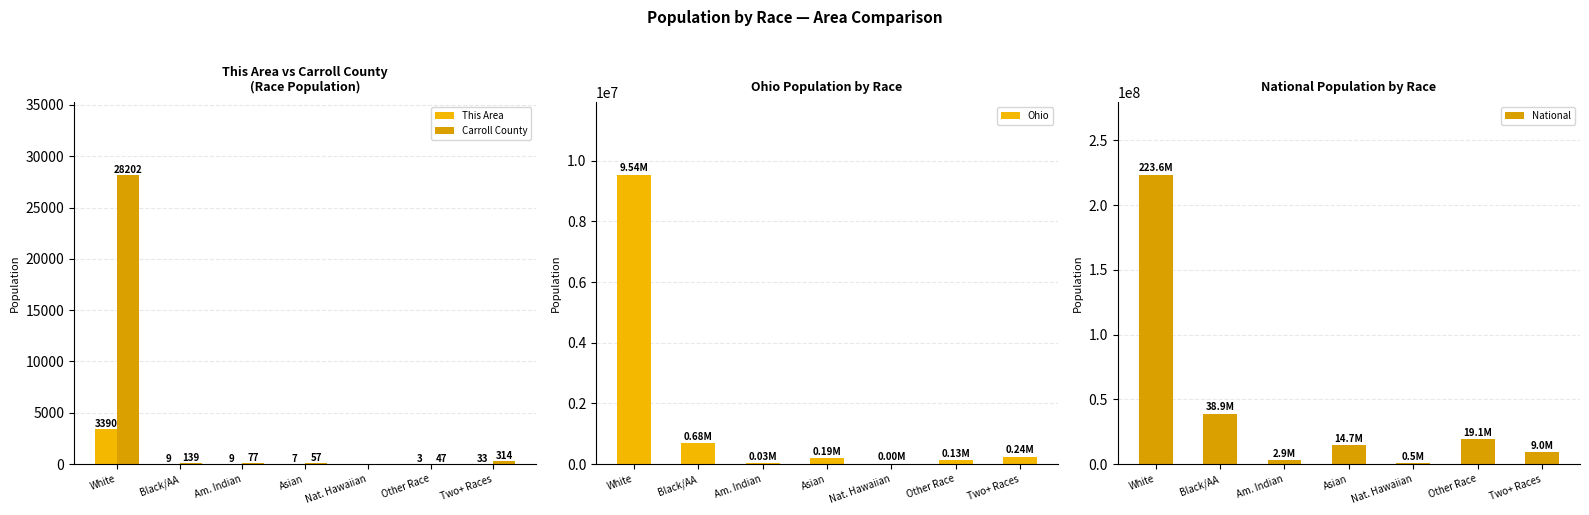

Which series has the largest range (max minus min)?

National